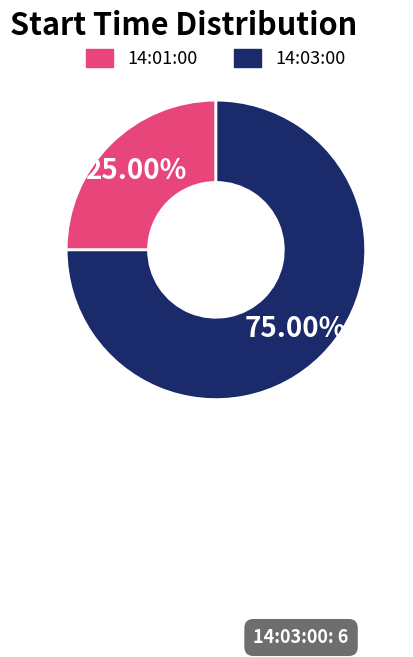

Which category has the smallest portion of the pie?

14:01:00